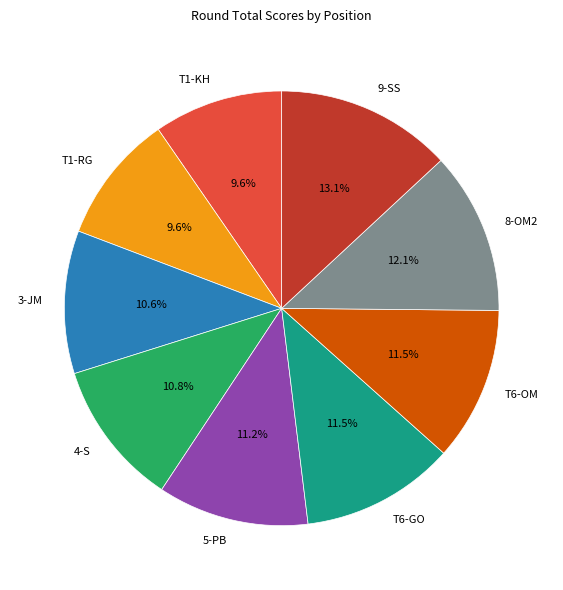

What percentage is NOT represented by 5-PB?

88.8%